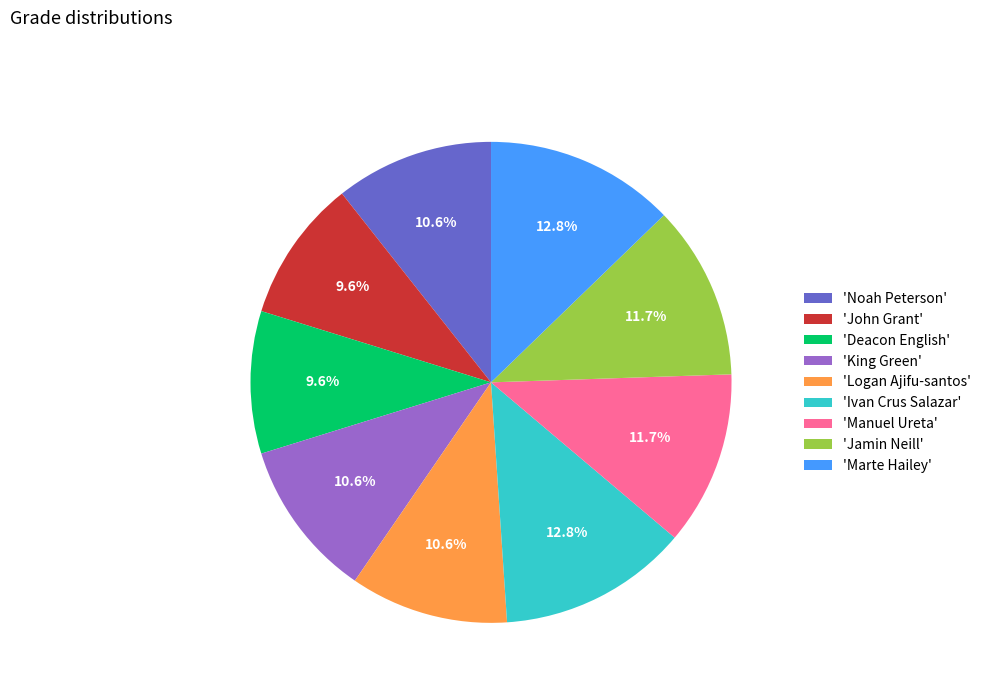

How many slices are in this pie chart?

9